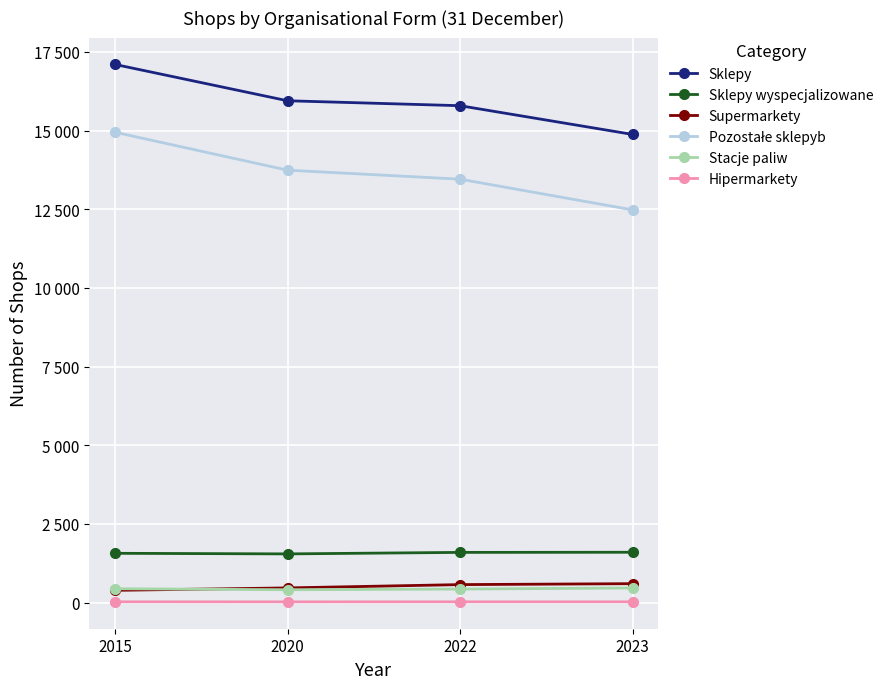

Does the chart have visible grid lines?

Yes